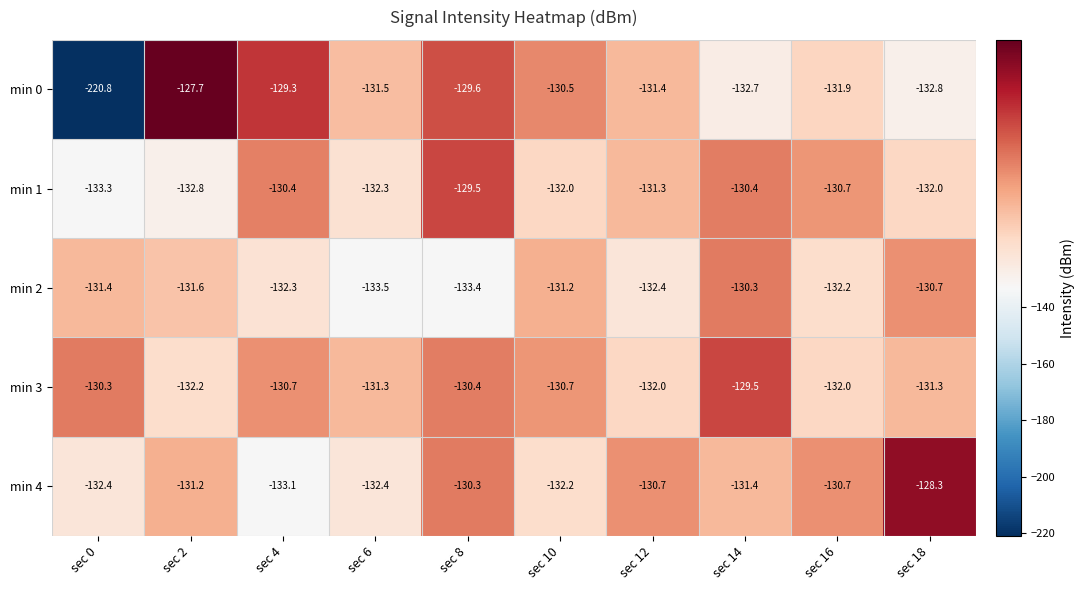

Read the min 2 value at sec 0.

-131.4